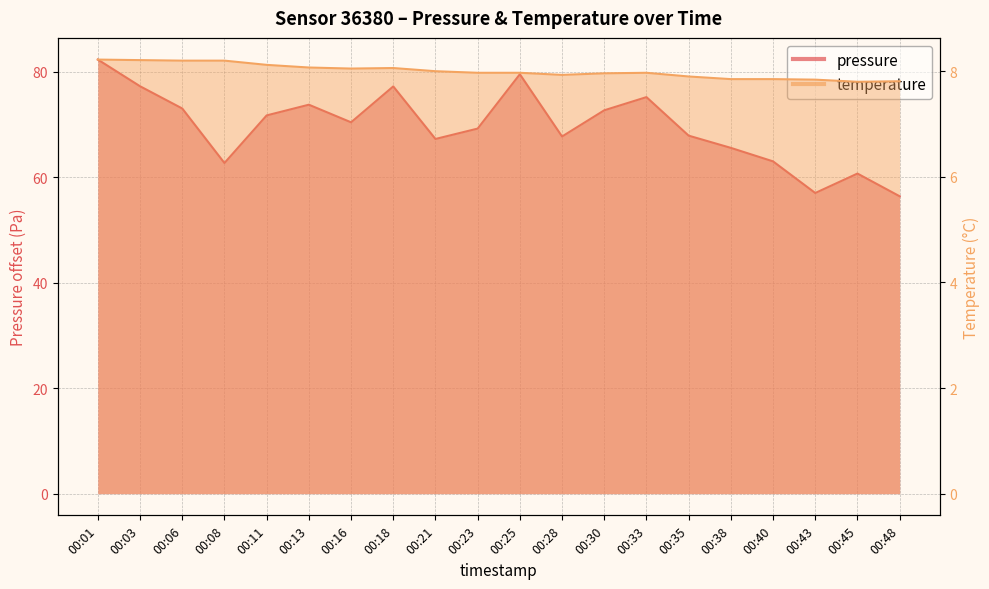

Reading left to right, what are all the values shown in this chart?

pressure: 00:01=82.3	00:03=77.3	00:06=73.1	00:08=62.7	00:11=71.8	00:13=73.8	00:16=70.4	00:18=77.2	00:21=67.3	00:23=69.2	00:25=79.6	00:28=67.8	00:30=72.7	00:33=75.2	00:35=67.9	00:38=65.6	00:40=63.0	00:43=57.0	00:45=60.7	00:48=56.4
temperature: 00:01=8.2	00:03=8.2	00:06=8.2	00:08=8.2	00:11=8.1	00:13=8.1	00:16=8.1	00:18=8.1	00:21=8.0	00:23=8.0	00:25=8.0	00:28=7.9	00:30=8.0	00:33=8.0	00:35=7.9	00:38=7.8	00:40=7.8	00:43=7.8	00:45=7.8	00:48=7.8